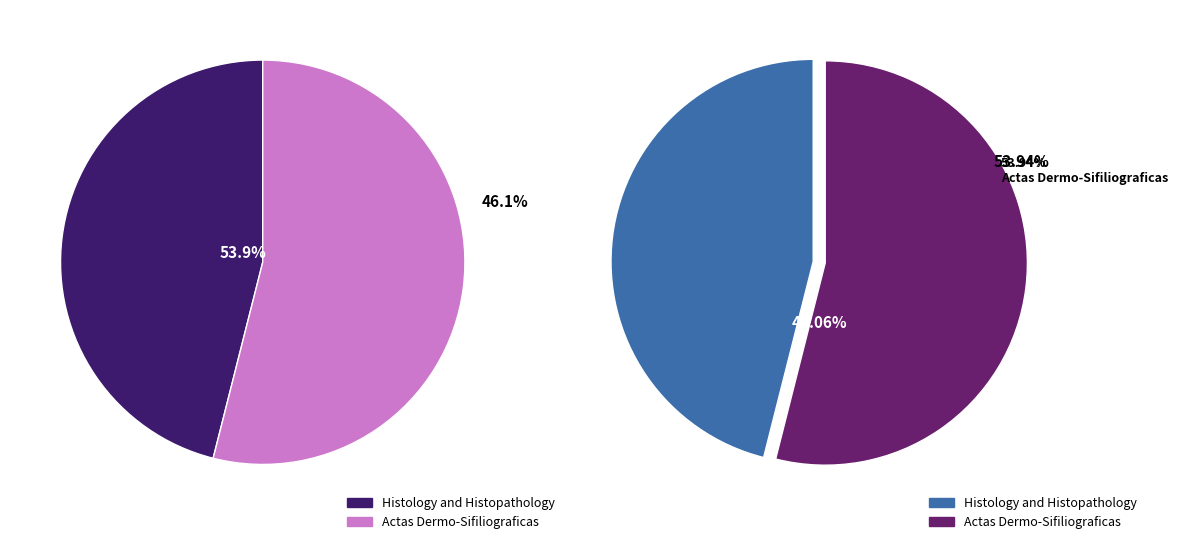

Which slice is the smallest?

Histology and Histopathology